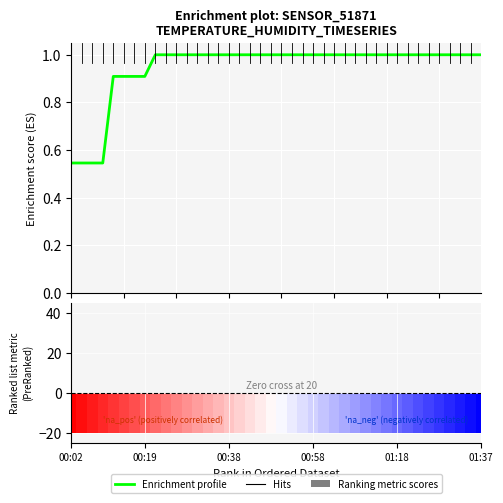

What is the average value of the Ranking metric scores series?

-20.0